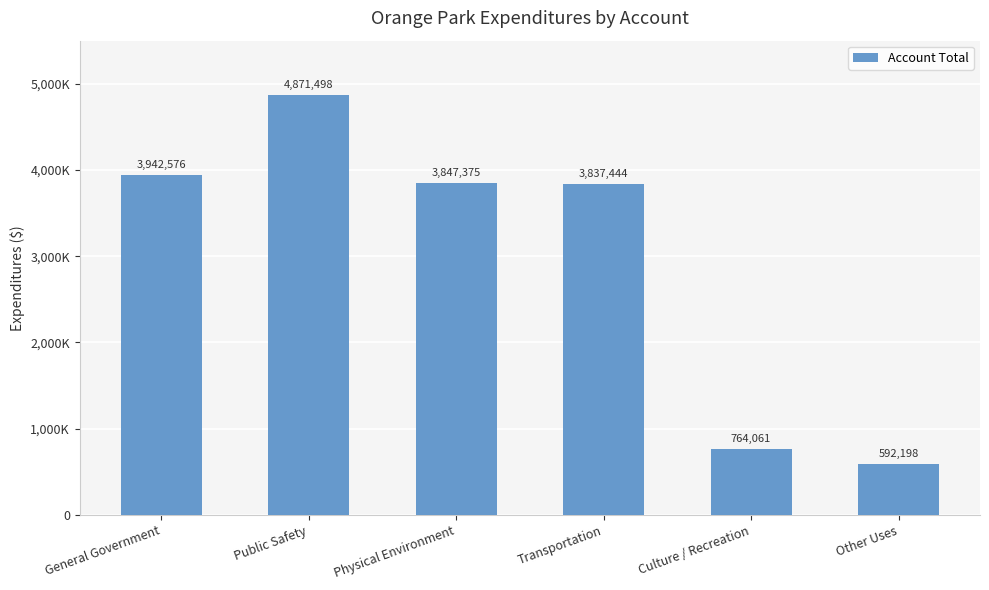

What is the average value?

2975859